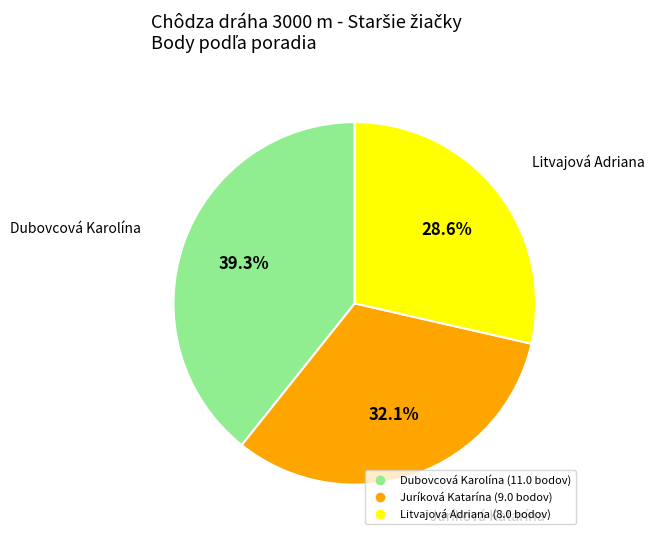

Between Juríková Katarína and Litvajová Adriana, which is larger?

Juríková Katarína